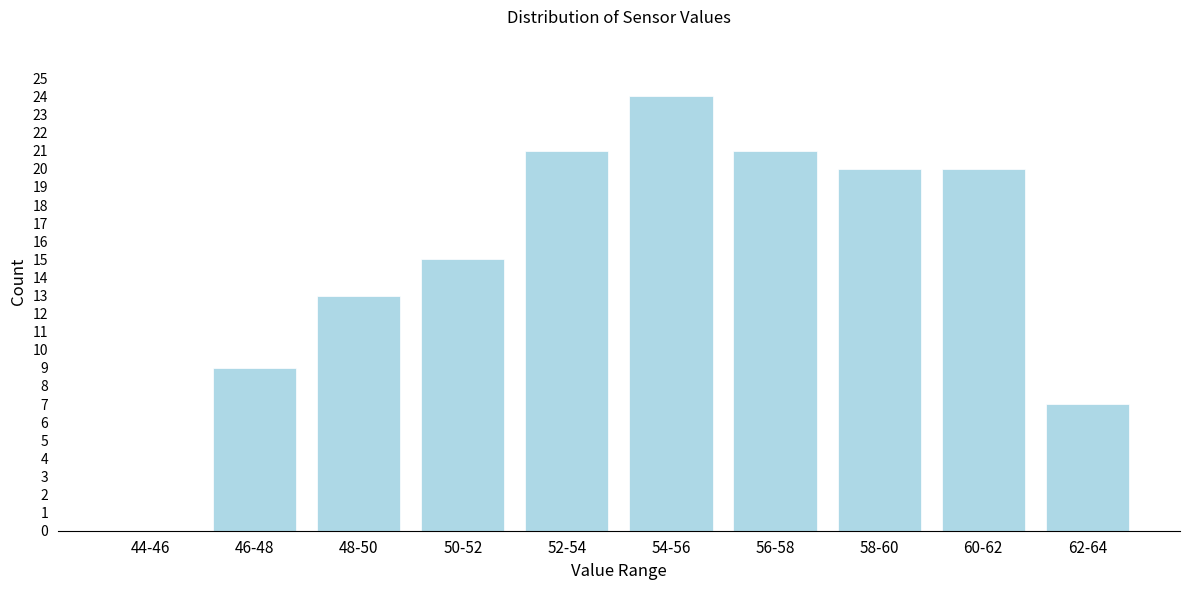

Reading left to right, transcribe all the data shown in this chart.

44-46=0	46-48=9	48-50=13	50-52=15	52-54=21	54-56=24	56-58=21	58-60=20	60-62=20	62-64=7